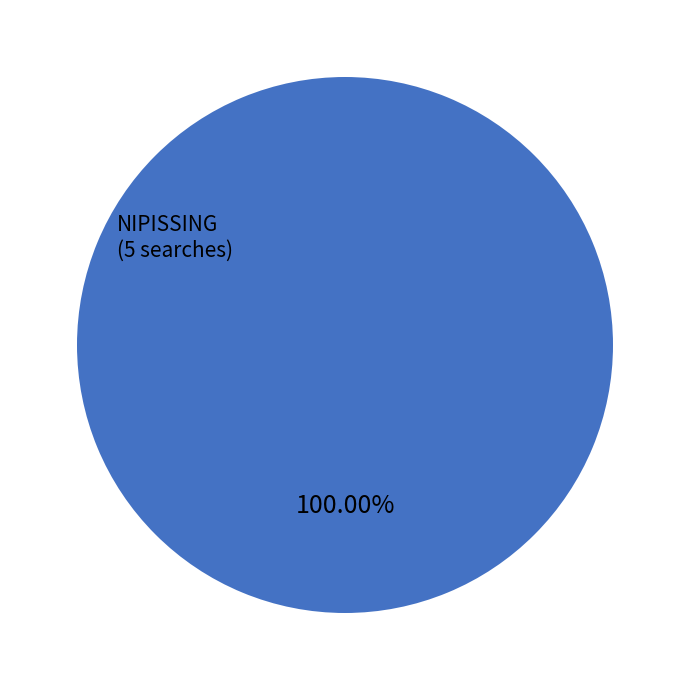

How many segments does this pie chart have?

1